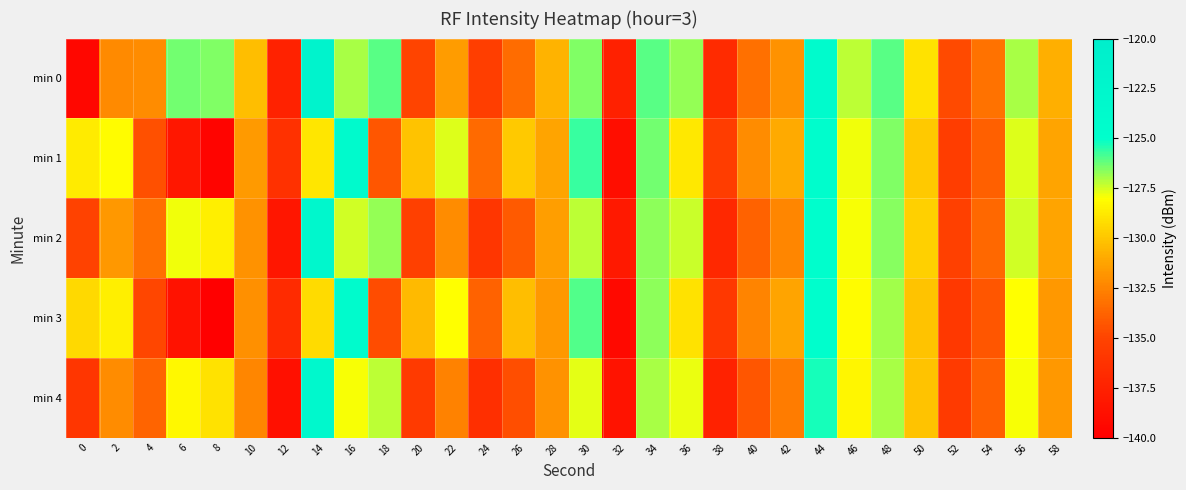

At 40, list the series in order from smallest to largest.

min 4, min 2, min 0, min 3, min 1